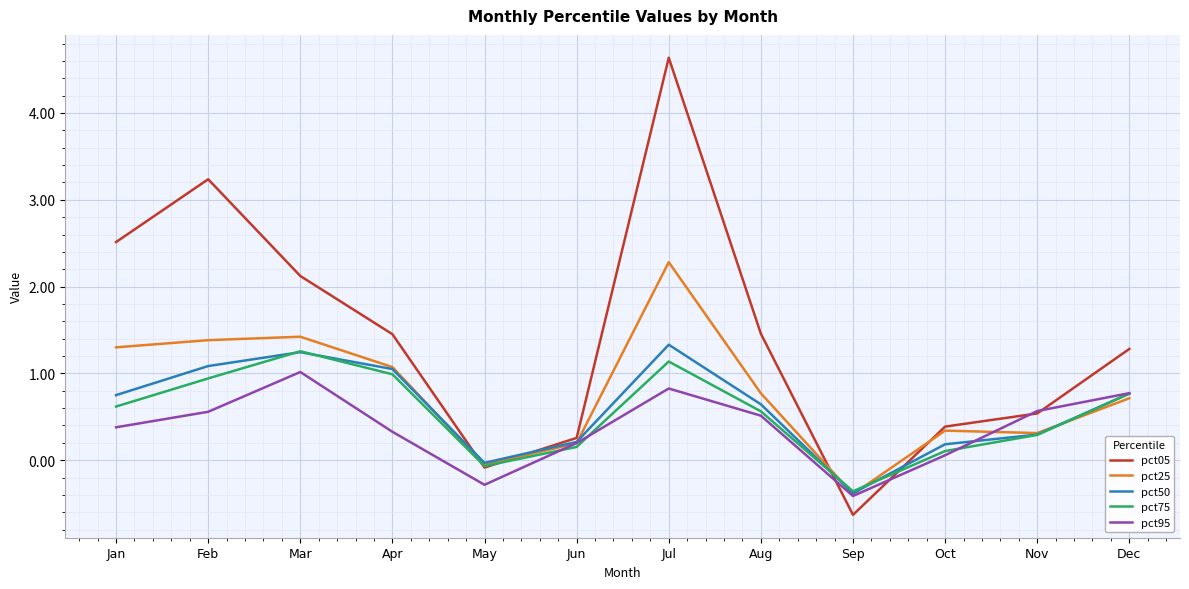

Is this an area chart (filled region under the line)?

No